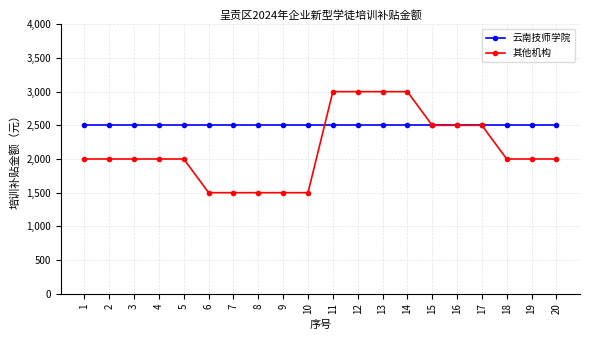

What is the maximum value for 云南技师学院?

2500